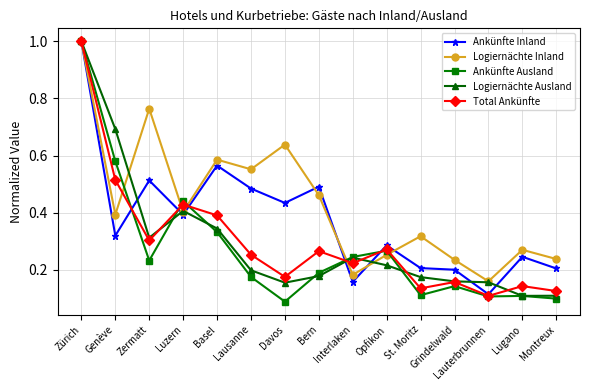

What is the label of the 11th point from the left?

St. Moritz